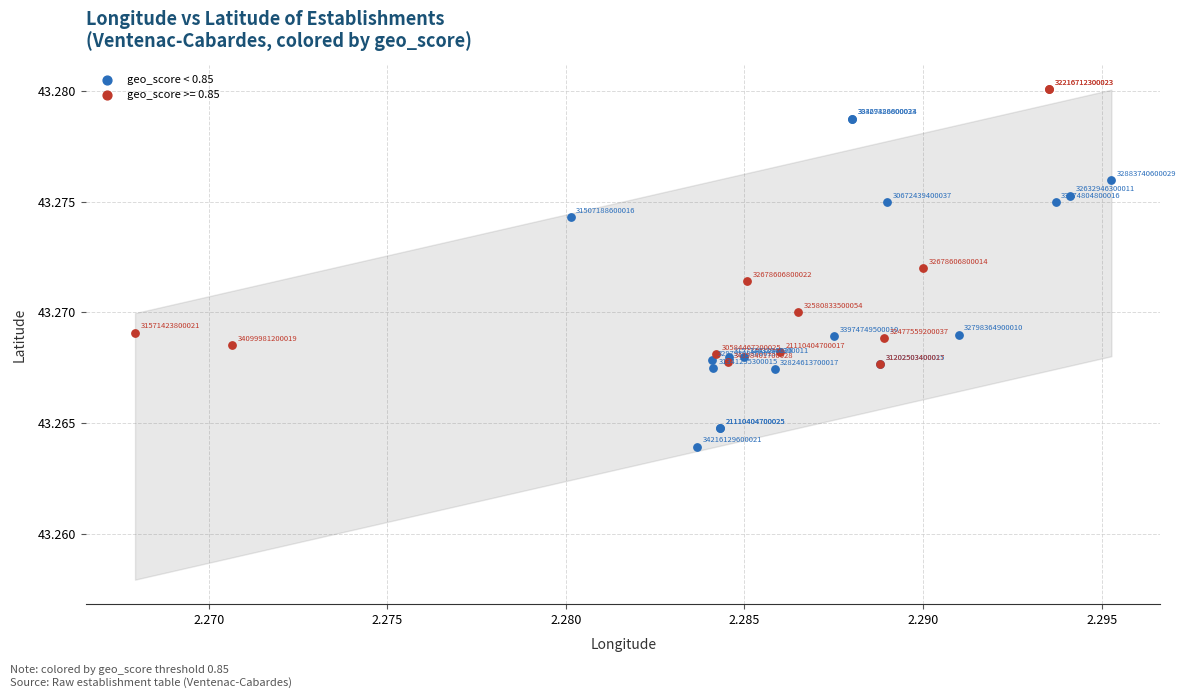

Which series has the widest spread of Y values?

geo_score < 0.85